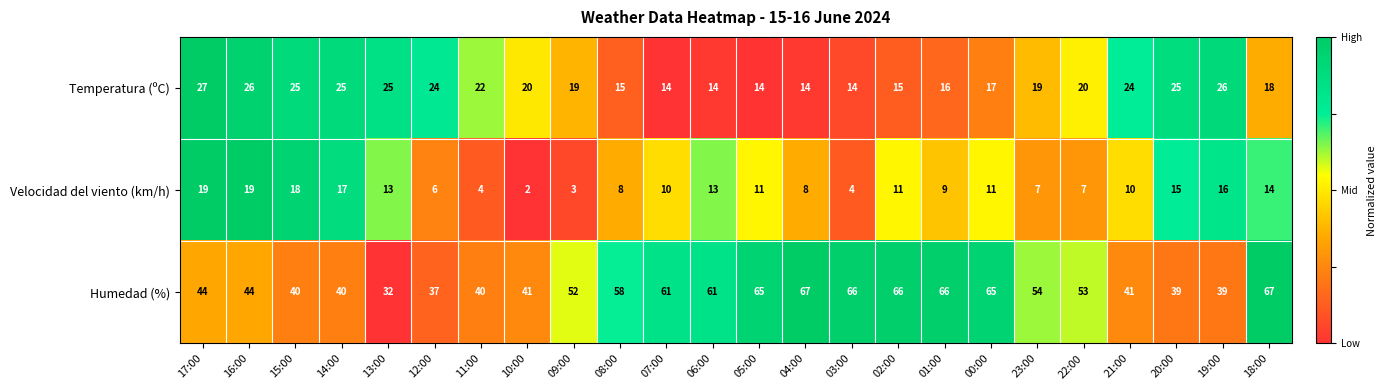

What is the highest value of the Velocidad del viento (km/h) series?

19